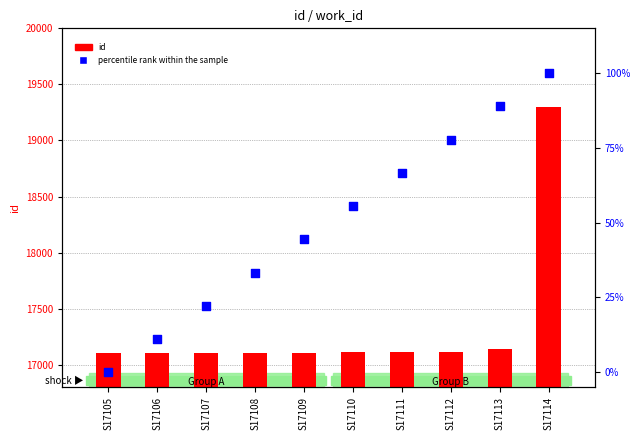

At which category is the sum across all series the highest?

S17114